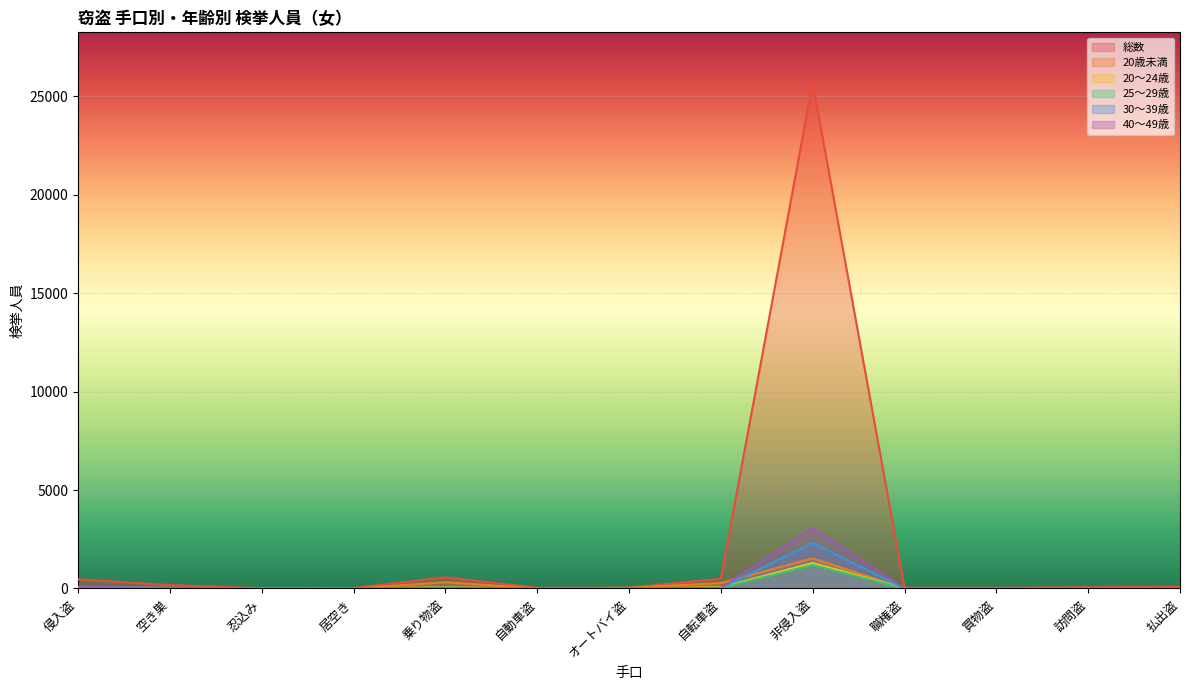

At which category does the chart reach its minimum across all series?

居空き